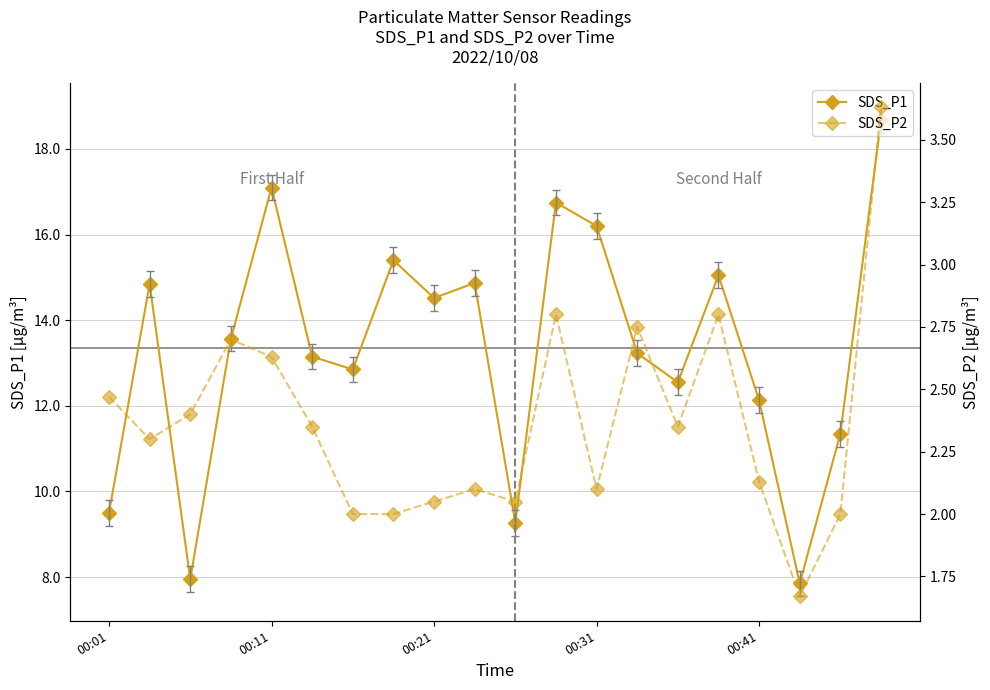

How many data points does each series have?

20